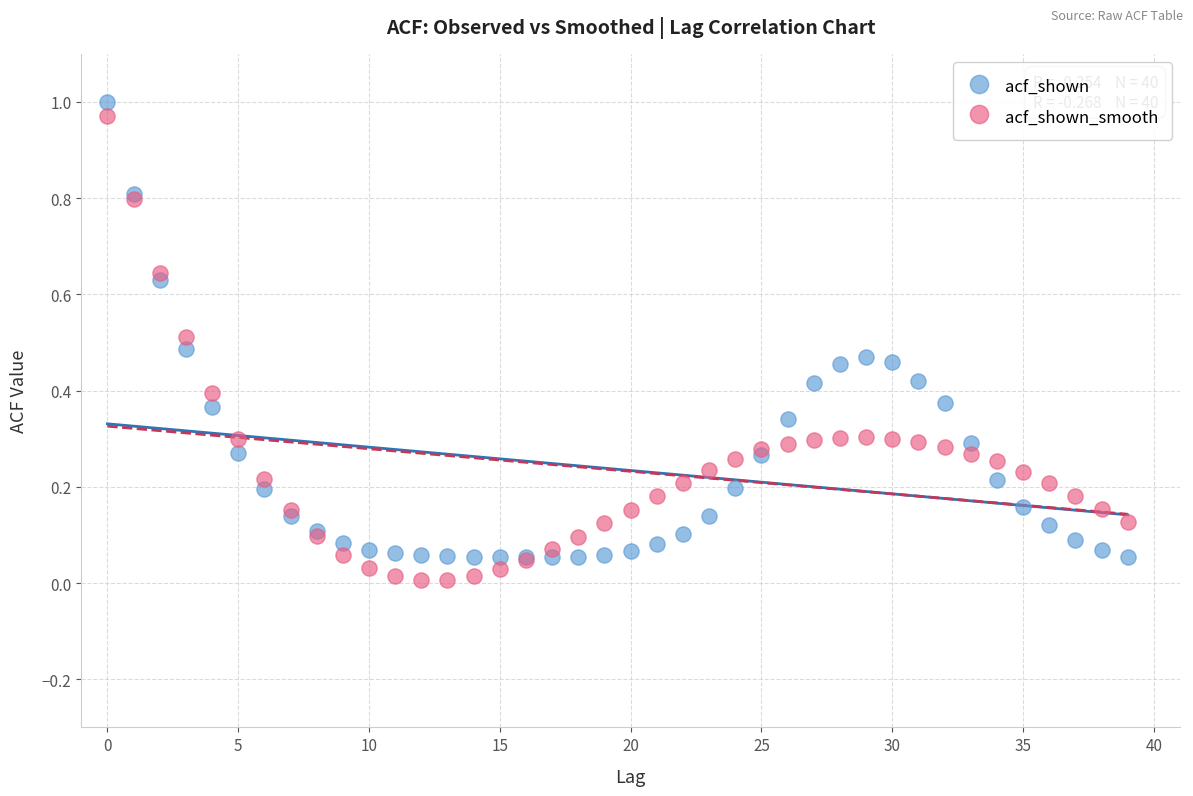

Which series reaches the maximum Y coordinate?

acf_shown